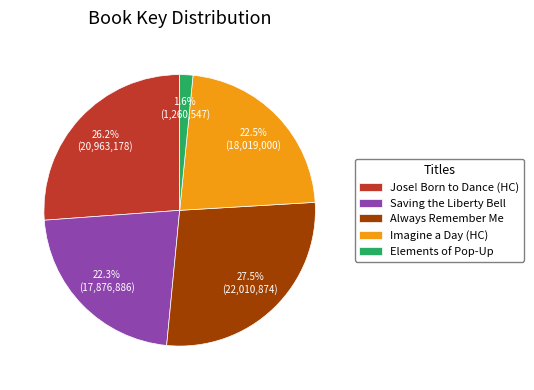

Which slice is the largest?

Always Remember Me